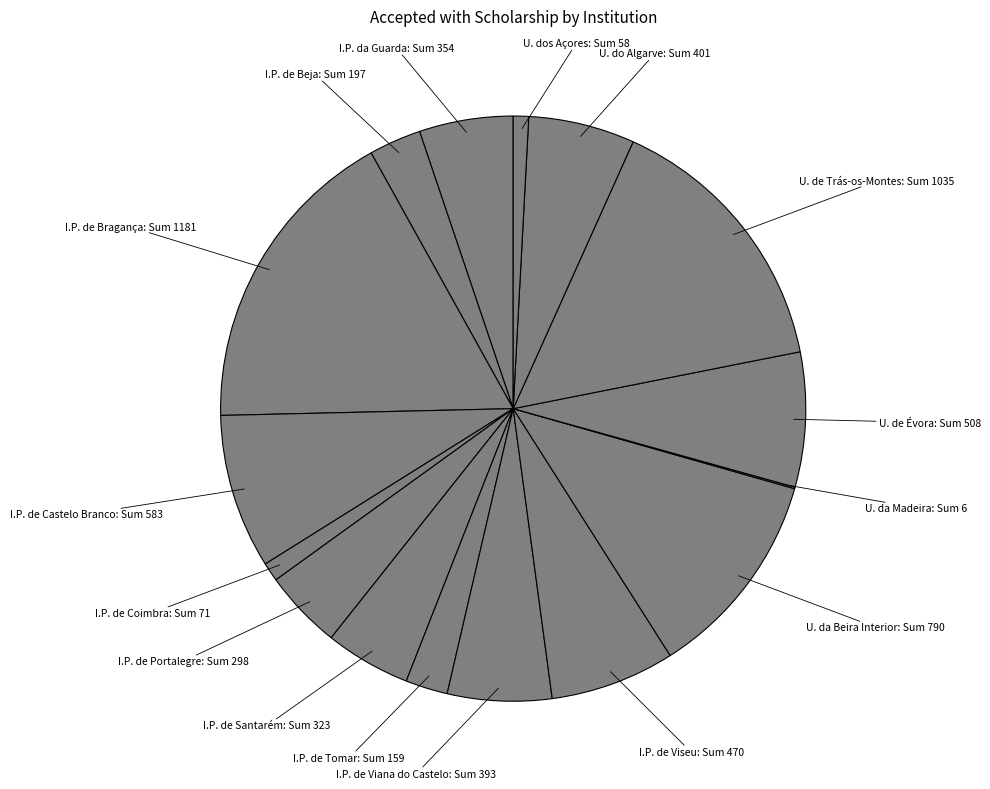

Which category has the biggest portion of the pie?

Instituto Politécnico de Bragança